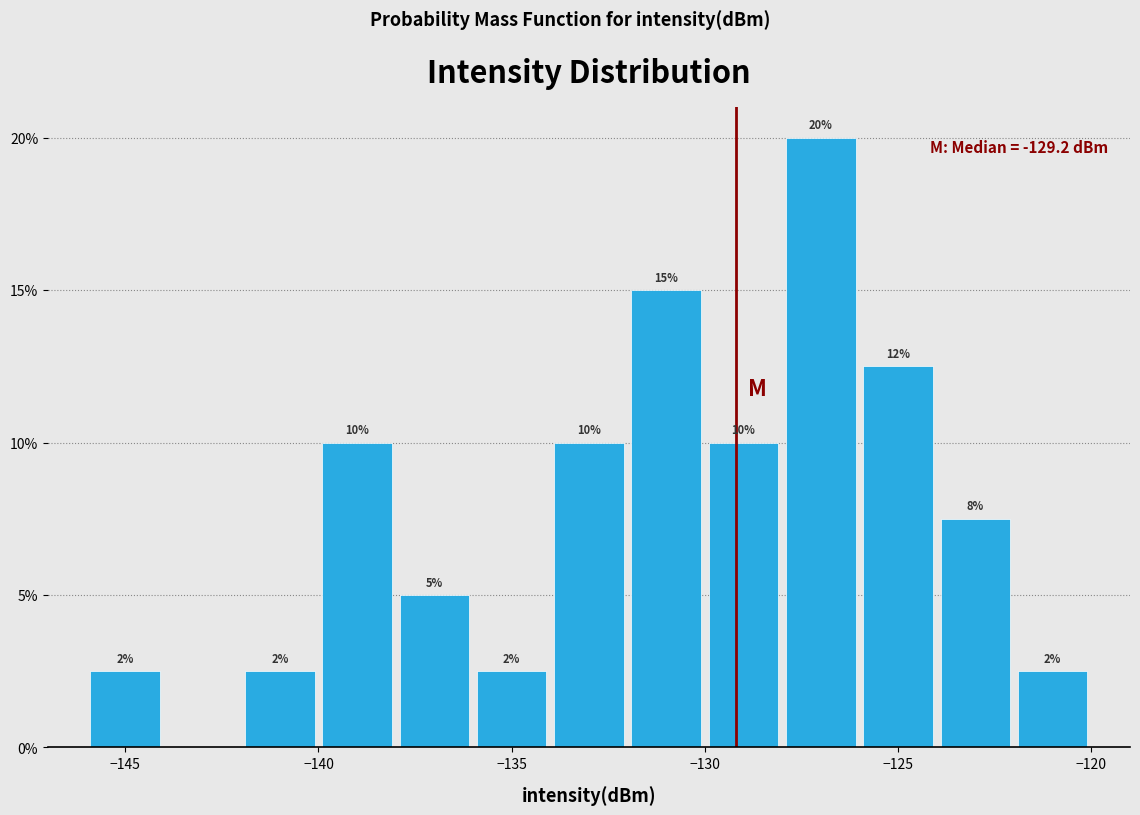

Which range on the x-axis has the tallest bar?

-128 to -126